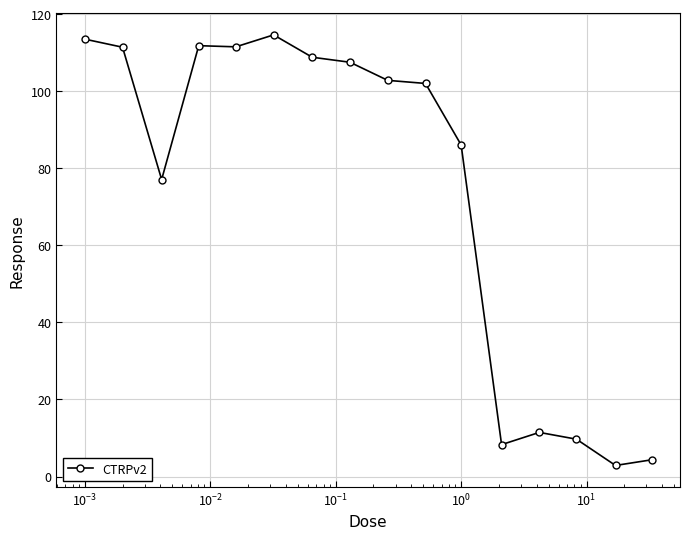

True or false: the data has more than 0 interior local peaks.

True